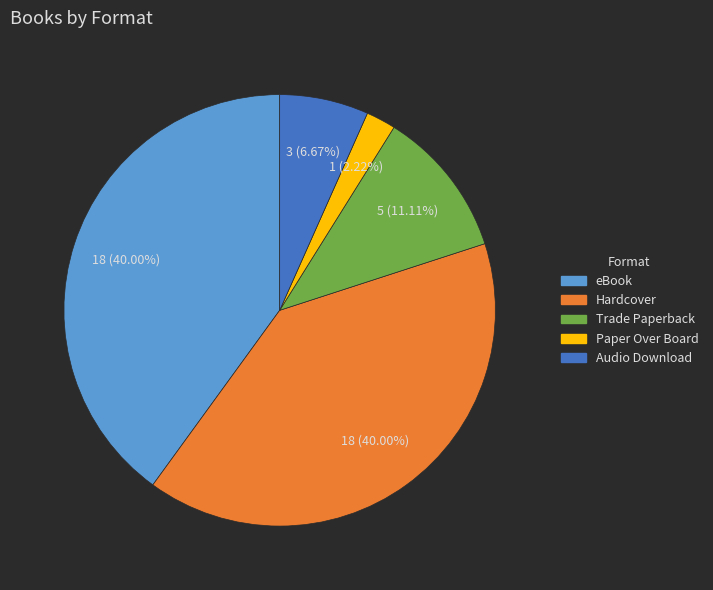

What is the ratio of the value at Paper Over Board to the value at eBook?

0.1